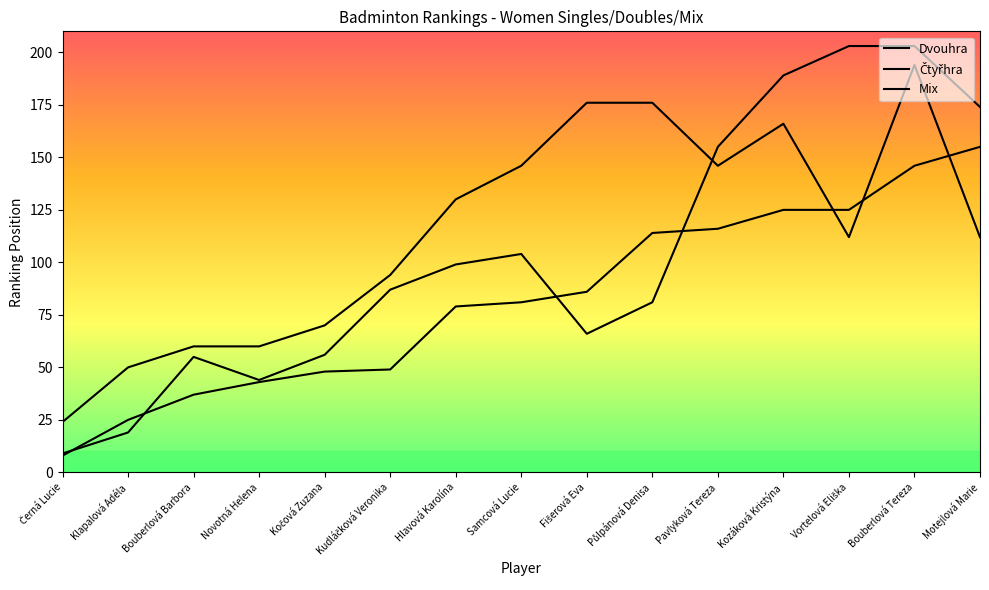

The Čtyřhra series shows 27 at Klapalová Adéla. True or false?

False